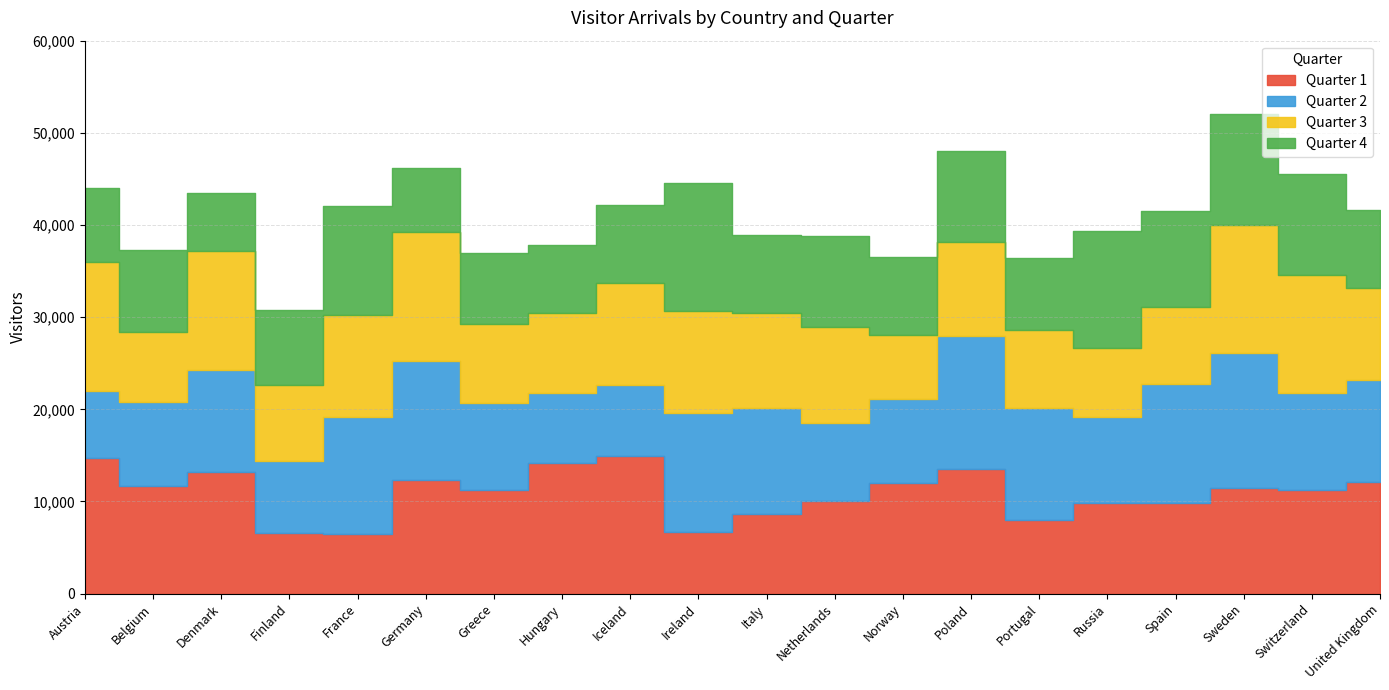

True or false: Quarter 4 has a value of 4610 at Norway.

False